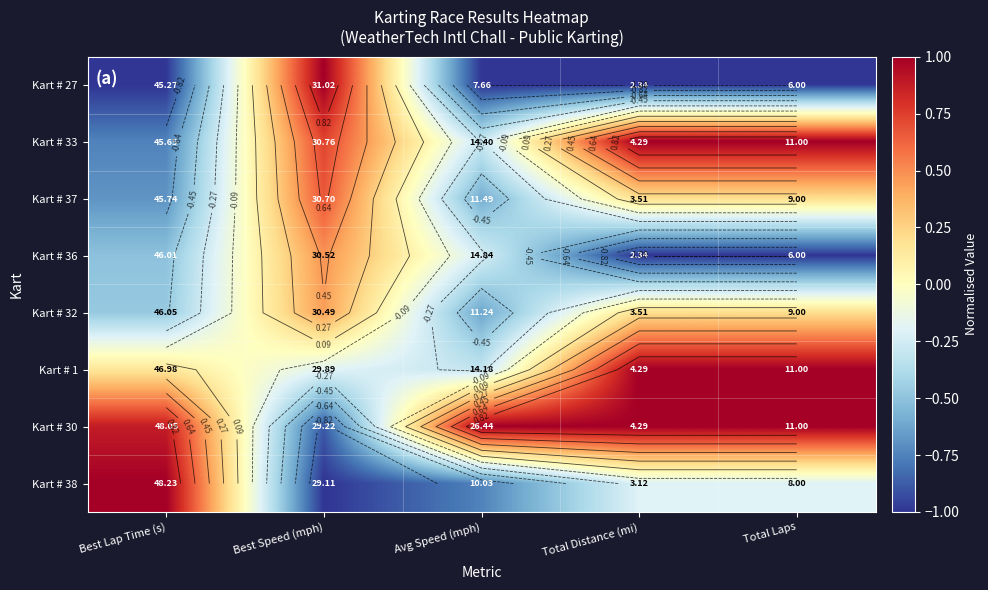

What is the minimum value shown in the chart?

-1.0